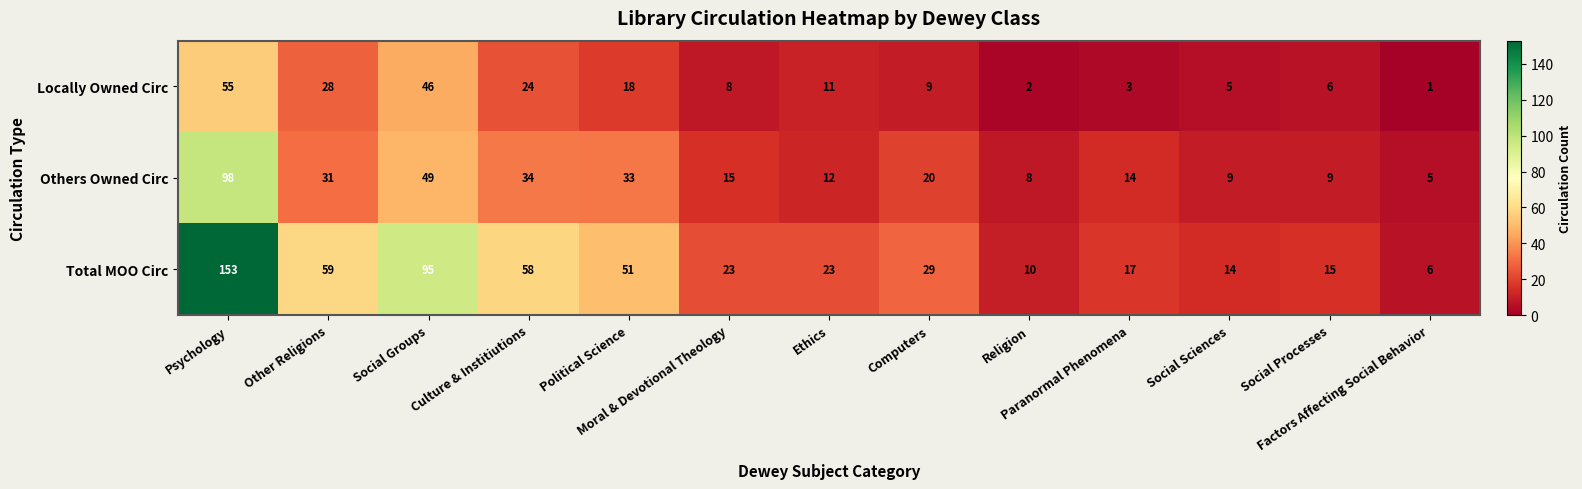

Which series has the widest spread of values?

Total MOO Circ